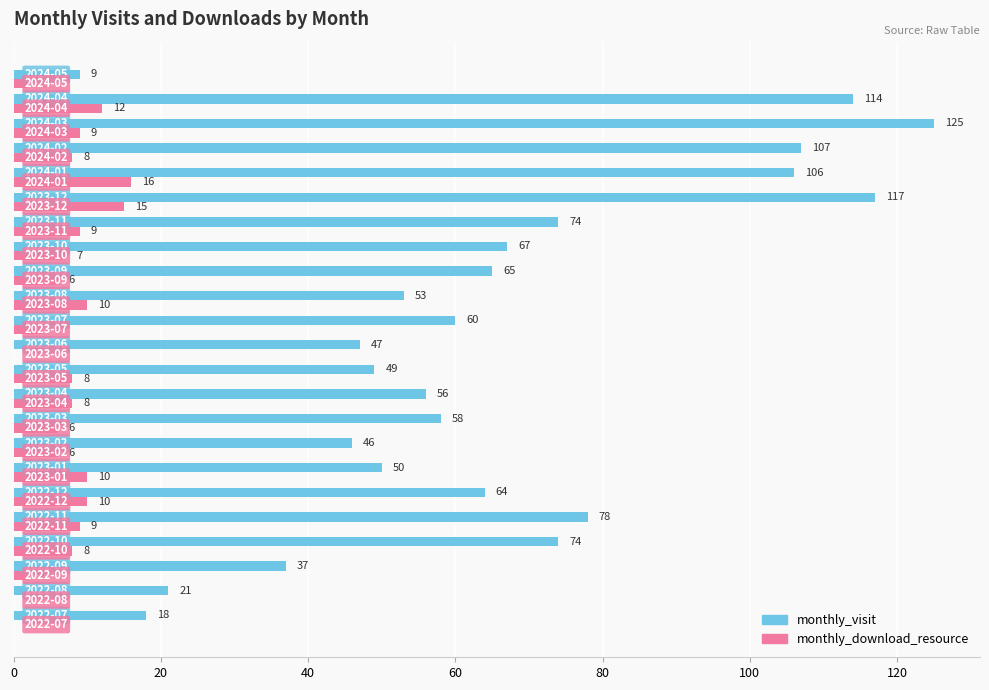

Which series has the largest total across all categories?

monthly_visit